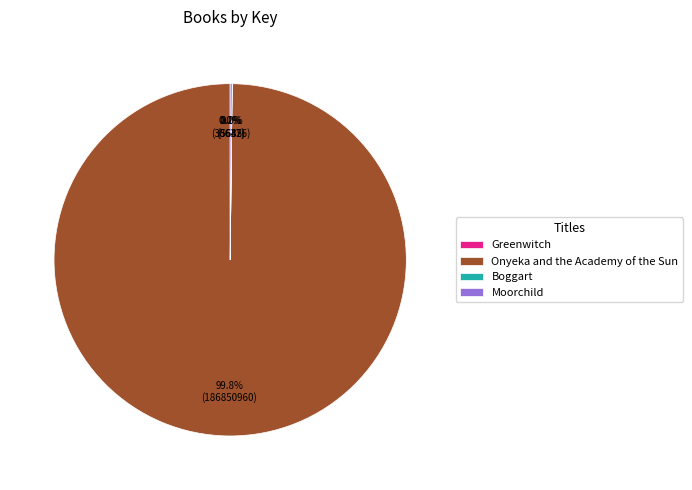

Which slice is the largest?

Onyeka and the Academy of the Sun